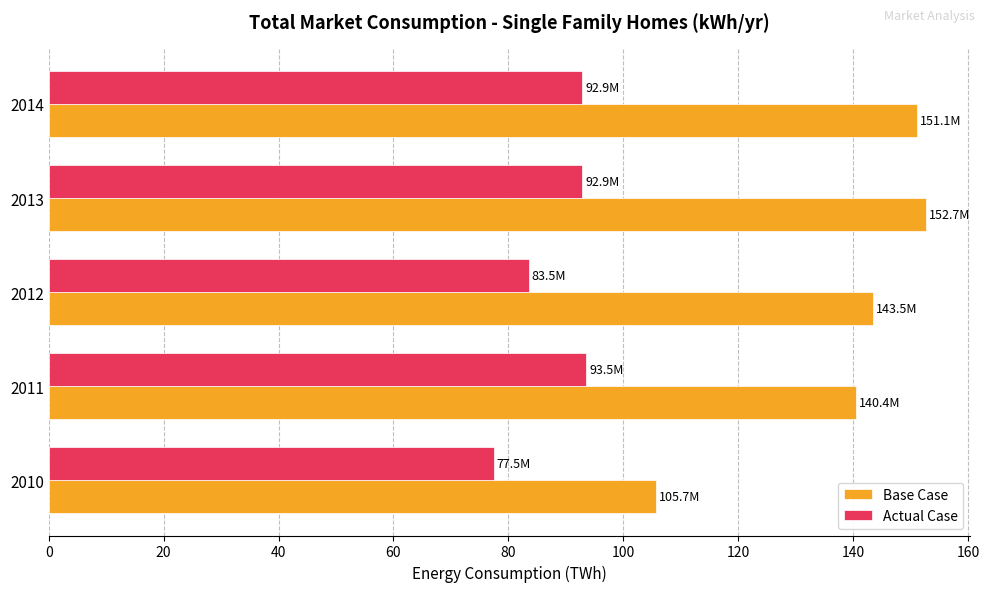

At which label is Base Case closest to 129?

2011